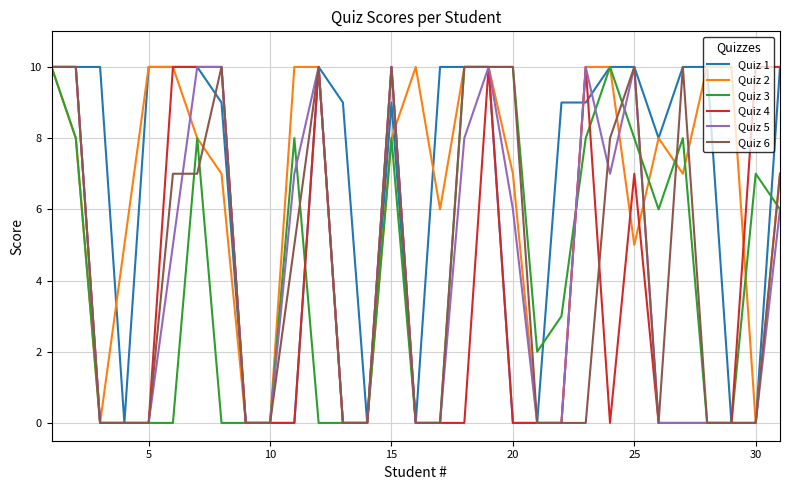

What is the highest value of the Quiz 3 series?

10